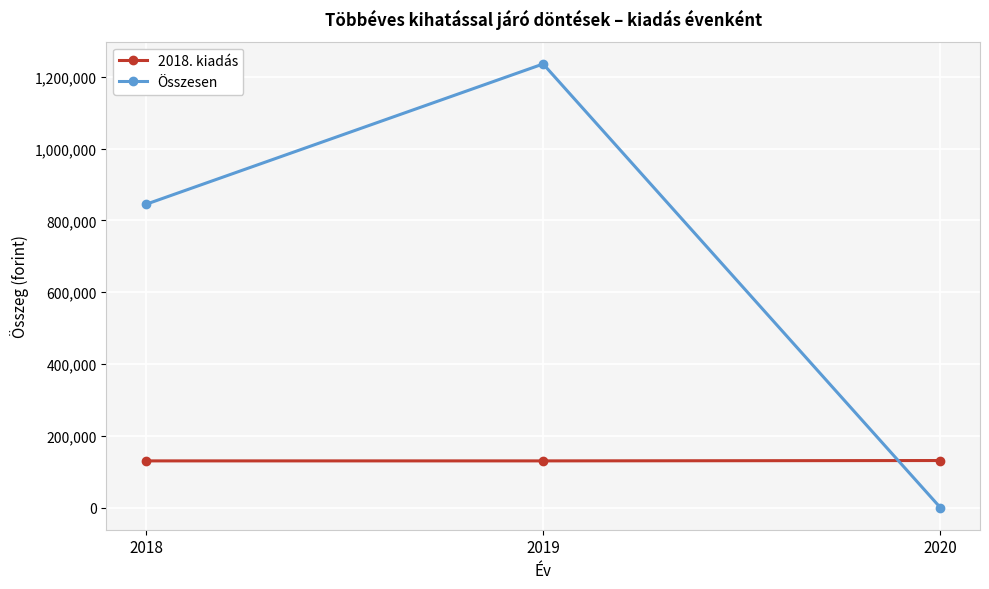

At how many categories does at least one series exceed 796604?

2